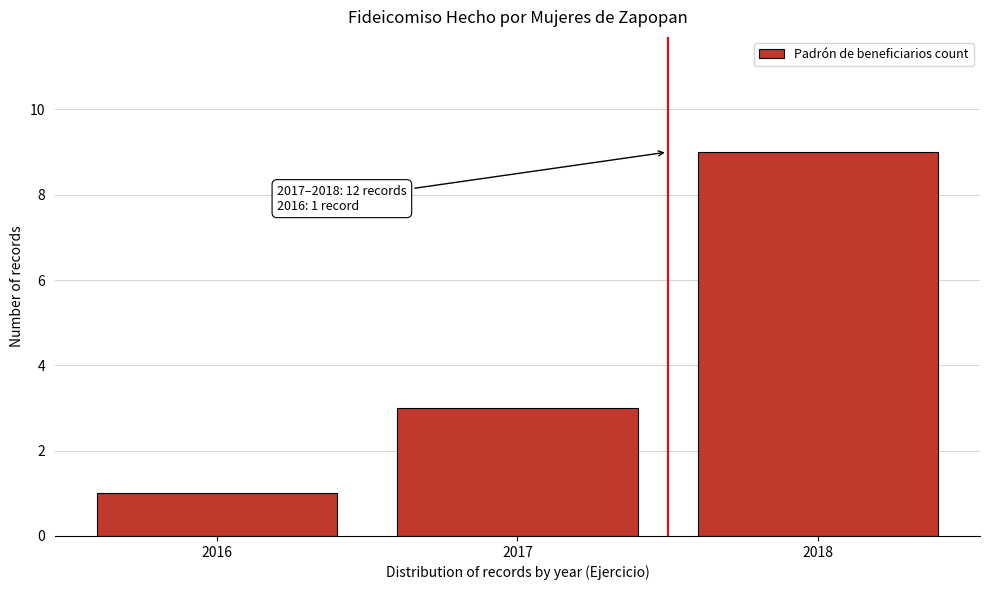

Reading left to right, list all the values displayed in this chart.

2016=1	2017=3	2018=9